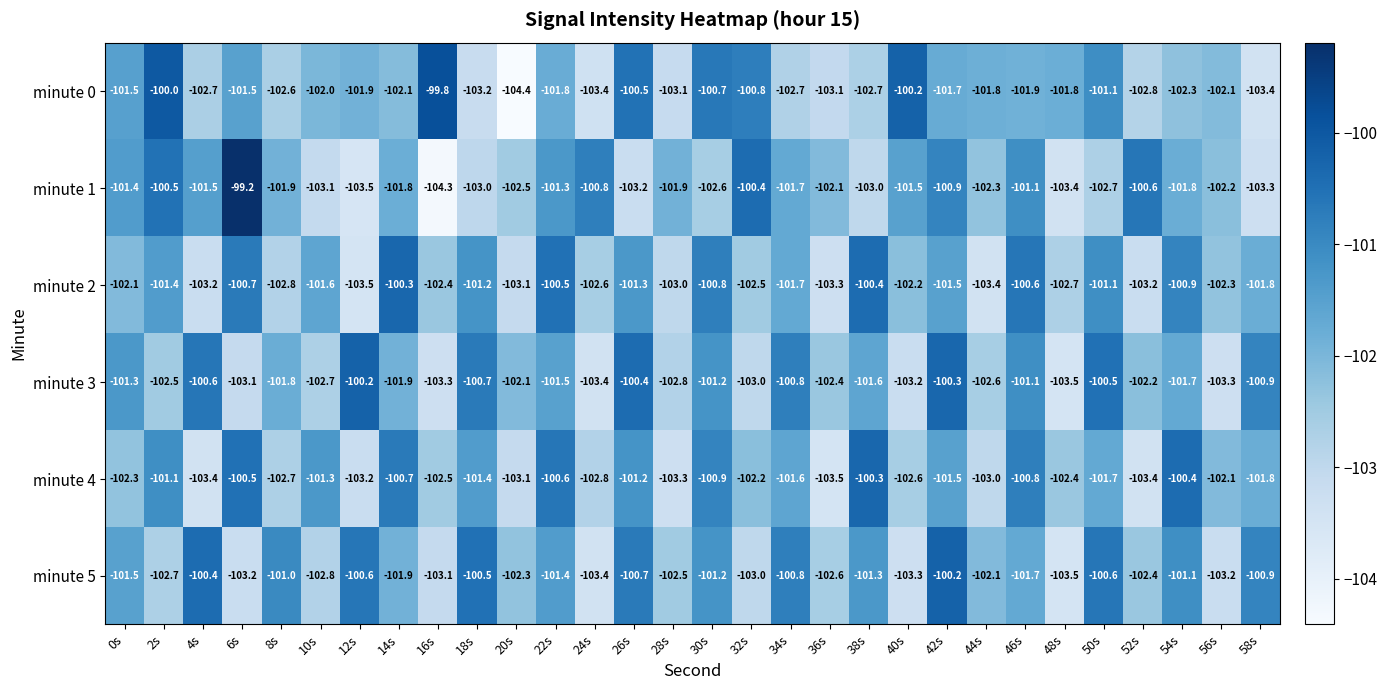

Which series has the largest range (max minus min)?

minute 1